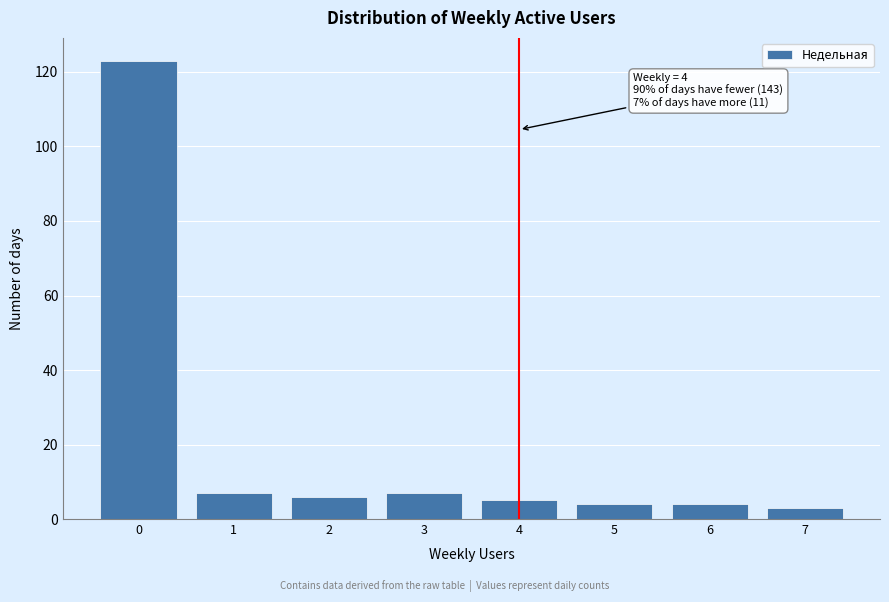

Reading right to left, what are all the values shown in this chart?

3	4	4	5	7	6	7	123